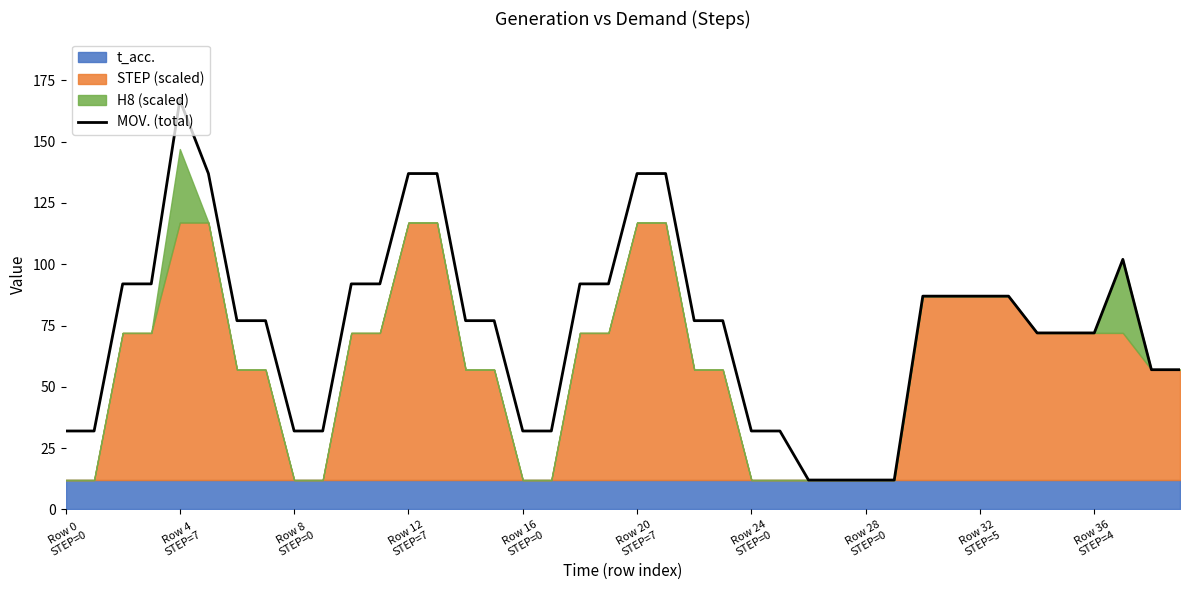

Reading left to right, list all the values displayed in this chart.

32	32	92	92	167	137	77	77	32	32	92	92	137	137	77	77	32	32	92	92	137	137	77	77	32	32	12	12	12	12	87	87	87	87	72	72	72	102	57	57